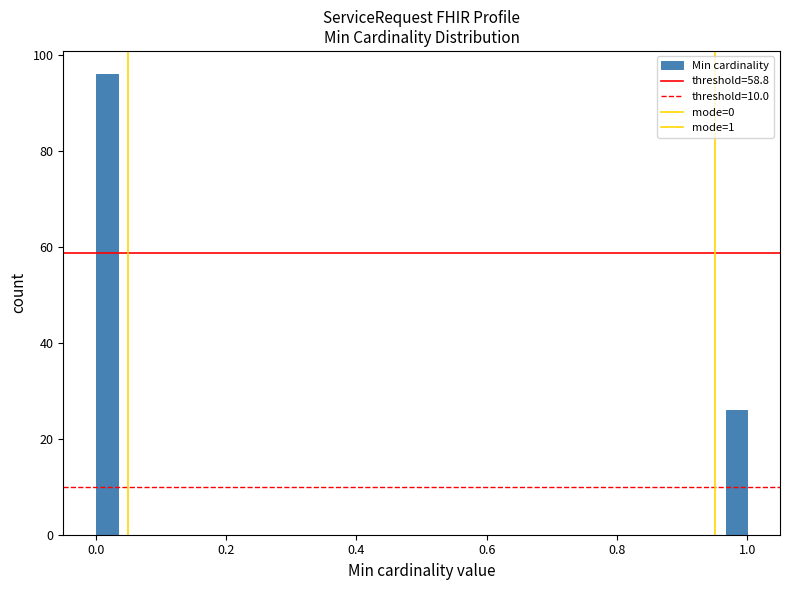

Around what value on the x-axis is the tallest bar? Give the approximate position of its centre, as read against the axis.

0.02